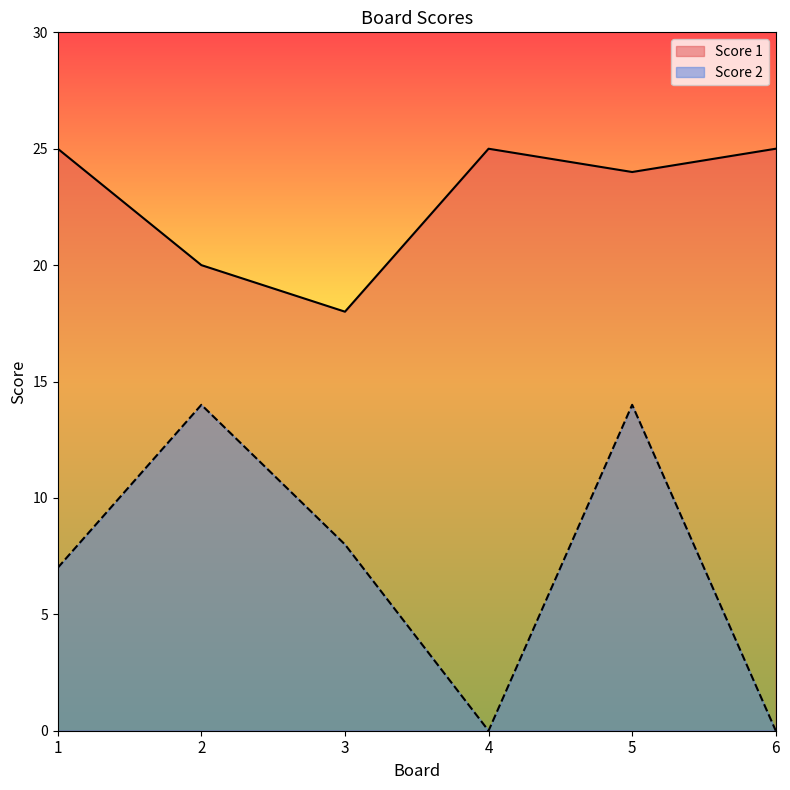

Where is the first local maximum for Score 1?

4